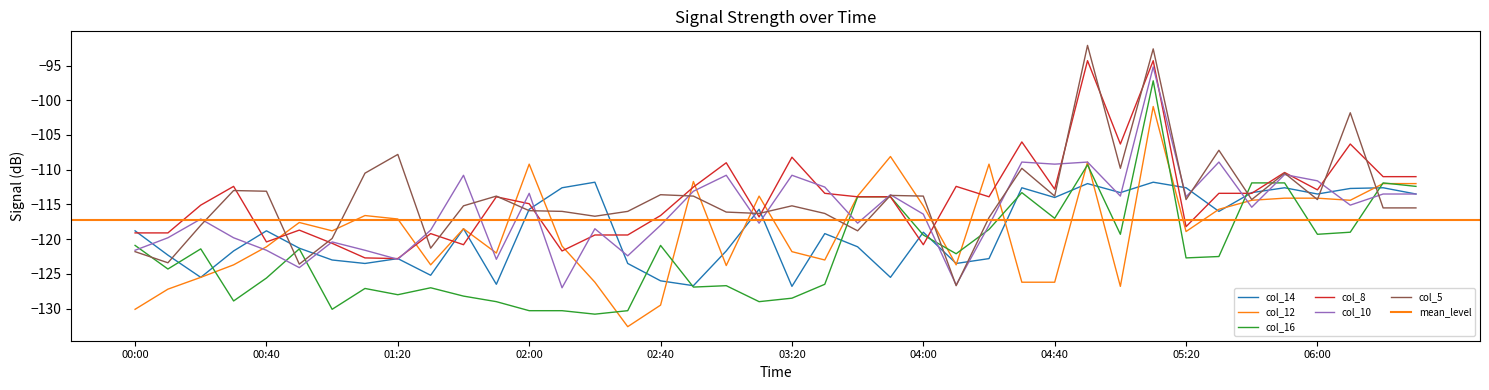

What is the difference between the second highest and minimum values in the col_16 series?

21.5